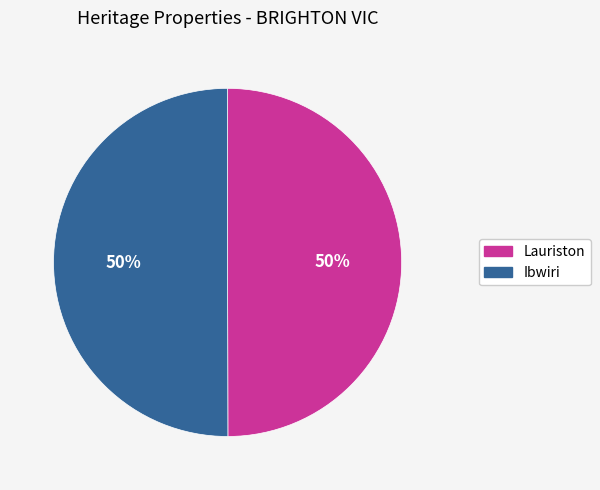

Is the sum of Lauriston and Ibwiri greater than half?

Yes